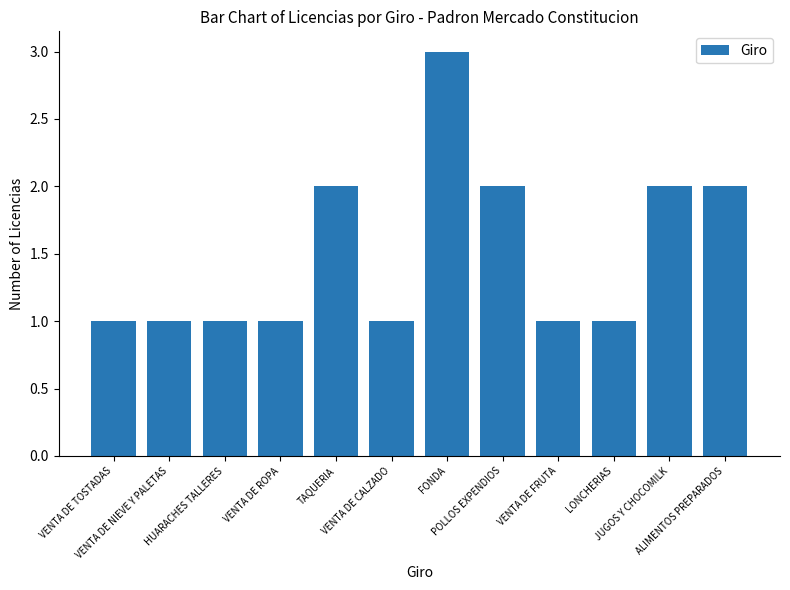

Is it true that the value at VENTA DE NIEVE Y PALETAS is 0?

False